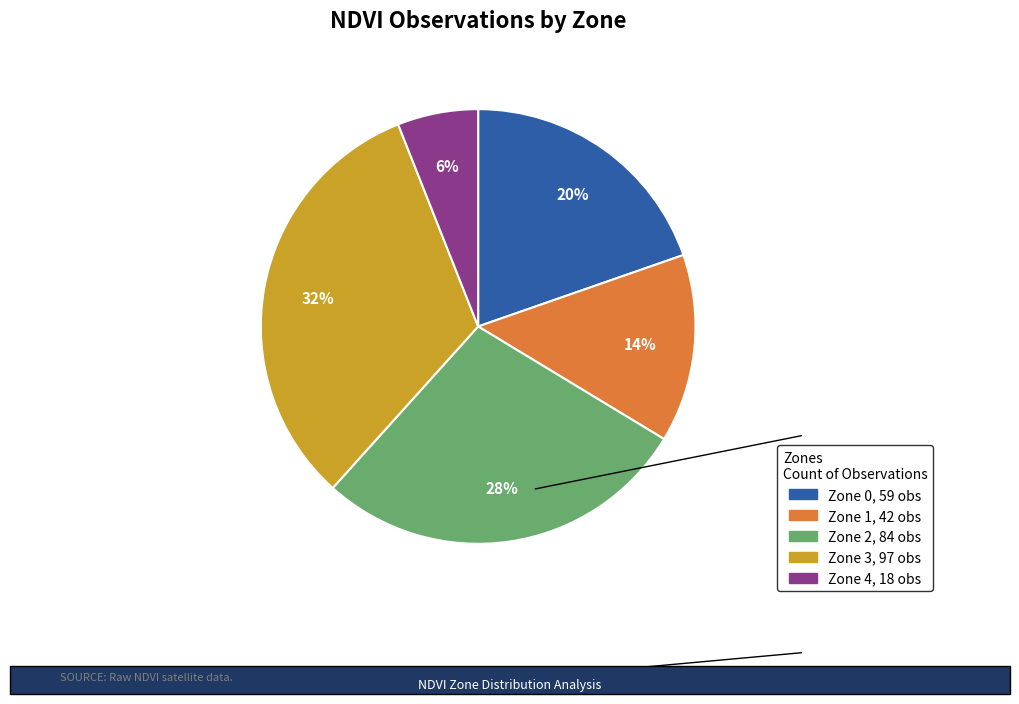

To the nearest percent, what percentage of the pie is Zone 2?

28%